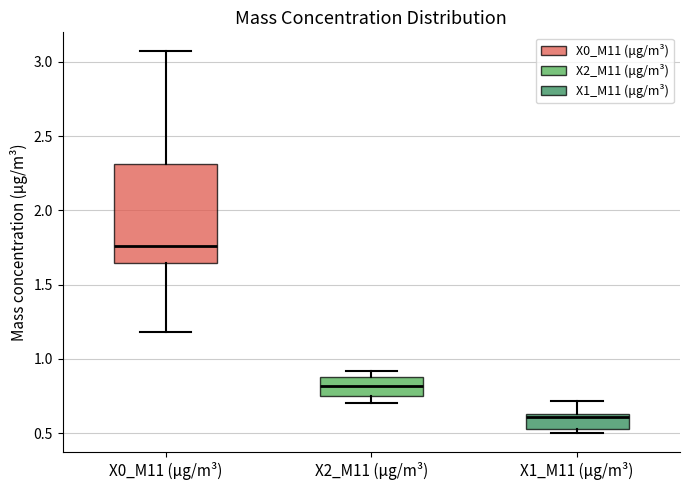

Reading left to right, transcribe this box plot: for each box, give where its median line is, the range the box spans, and where its two whiskers end, as read against the y-axis. The values are not printed on the chart, so give them approximately, as read against the axis.

X0_M11 (μg/m³): median 1.75, box 1.65 to 2.30, whiskers 1.20 to 3.05
X2_M11 (μg/m³): median 0.80, box 0.75 to 0.90, whiskers 0.70 to 0.90 (just above the box's upper edge)
X1_M11 (μg/m³): median 0.60, box 0.55 to 0.65, whiskers 0.50 to 0.70